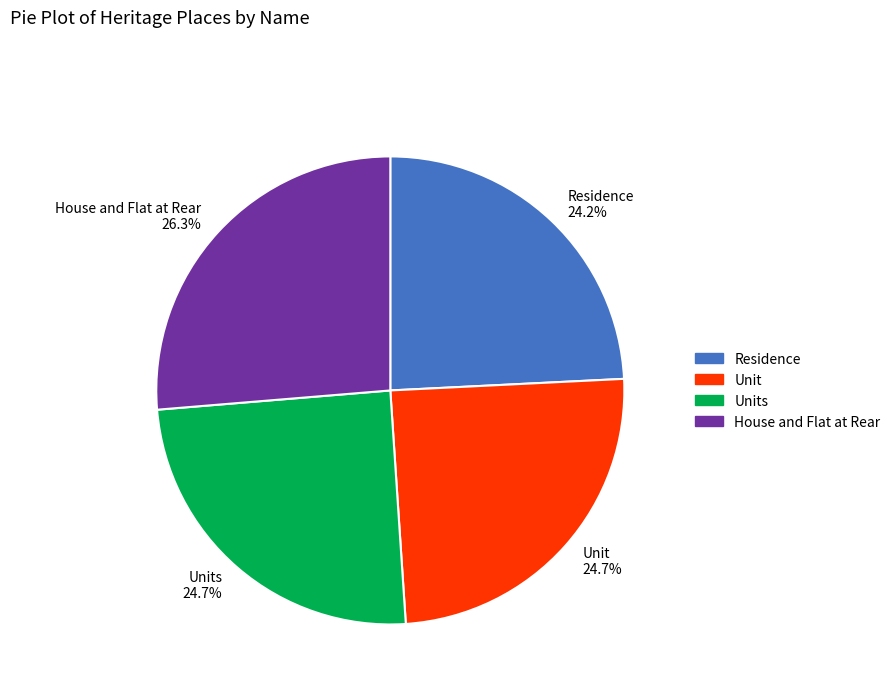

To the nearest percent, what portion does Unit represent?

25%